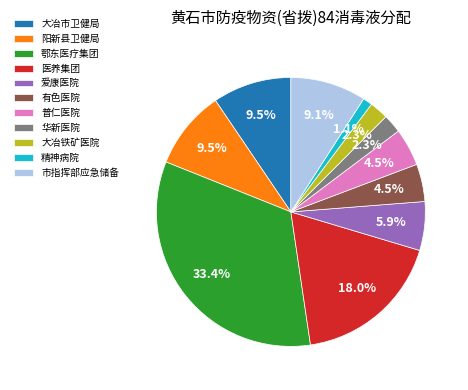

The 精神病院 slice represents 1% of the pie. True or false?

True